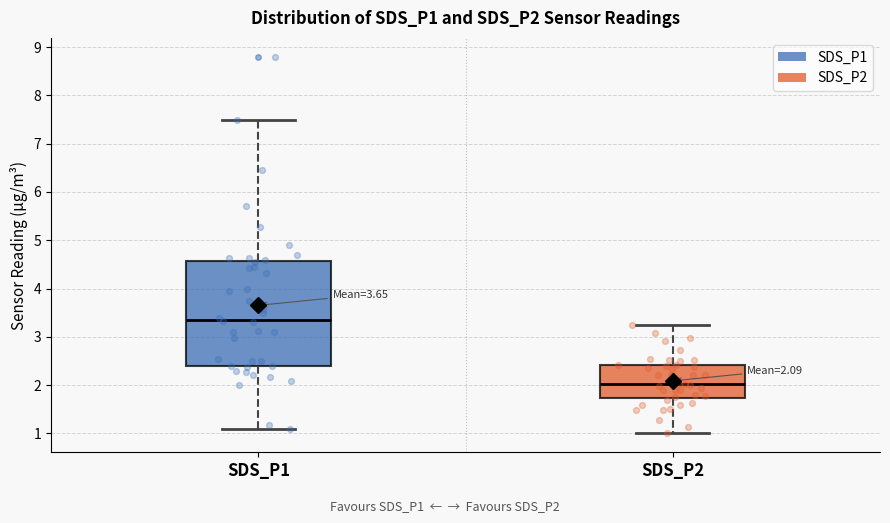

Which box's median line is the highest?

SDS_P1